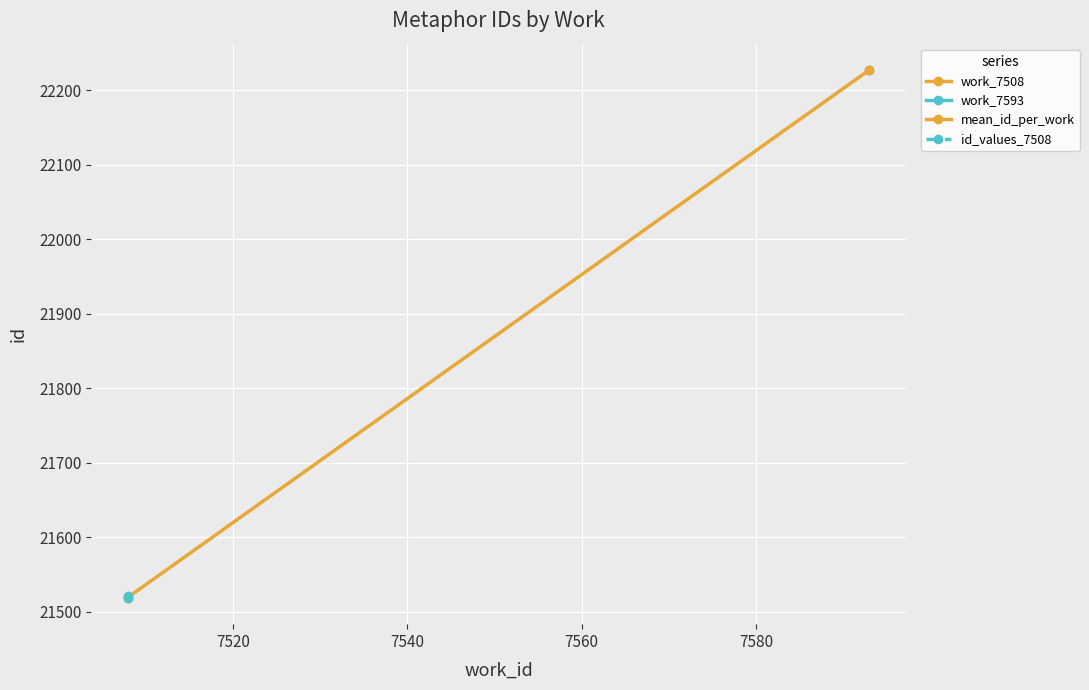

What is the minimum value shown in the chart?

21519